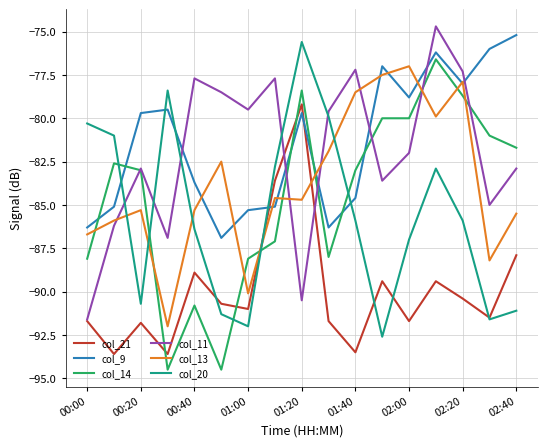

What is the maximum value for col_21?

-79.2